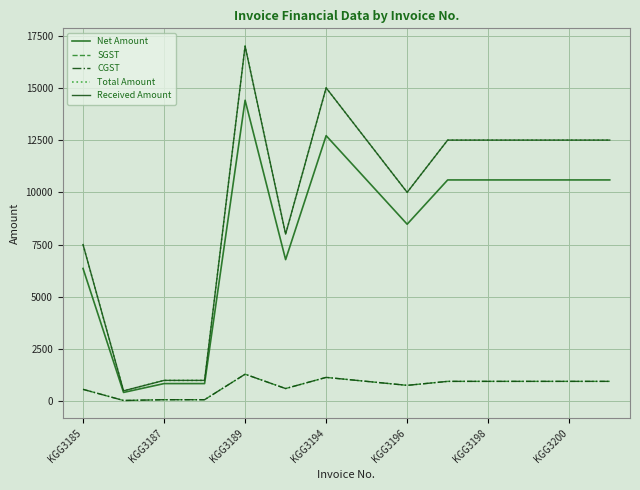

What is the greatest value displayed?

17000.0